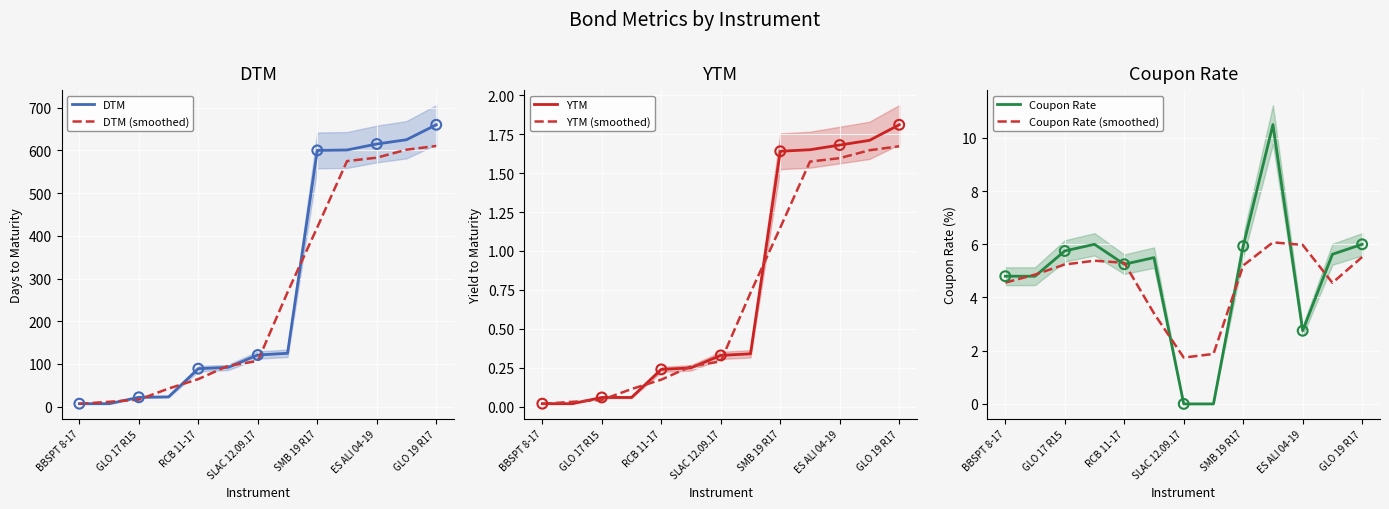

Which series reaches the maximum Y coordinate?

DTM